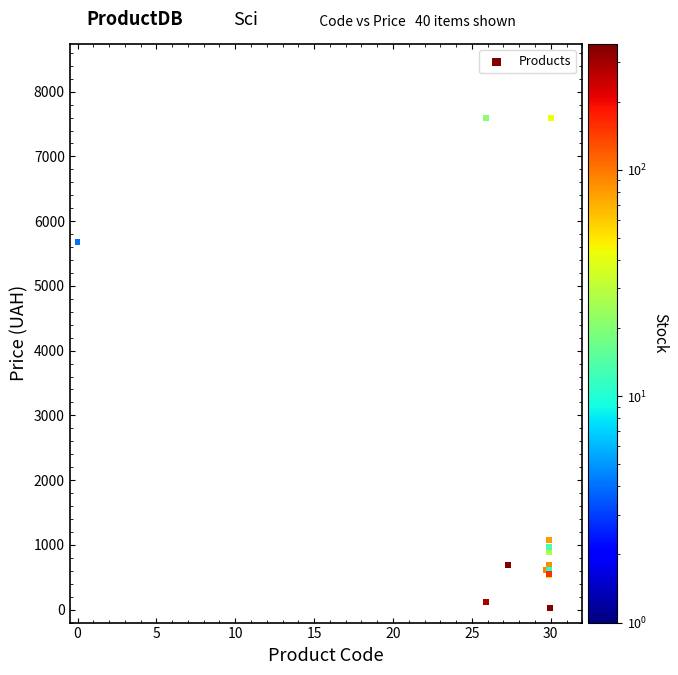

What Y value in the scatter plot is closest to 3814?

5673.8